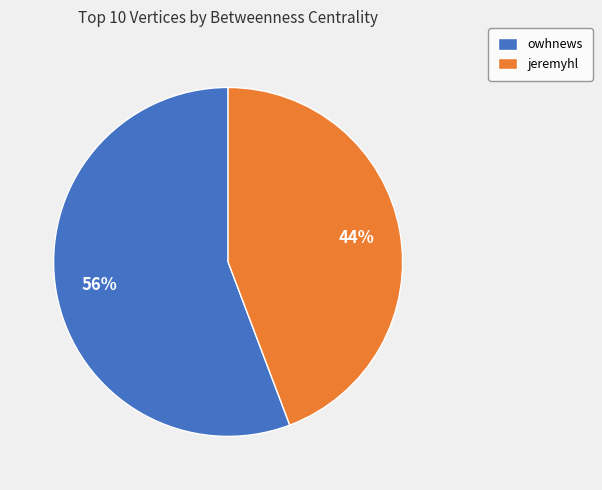

Count the number of slices in the pie.

2